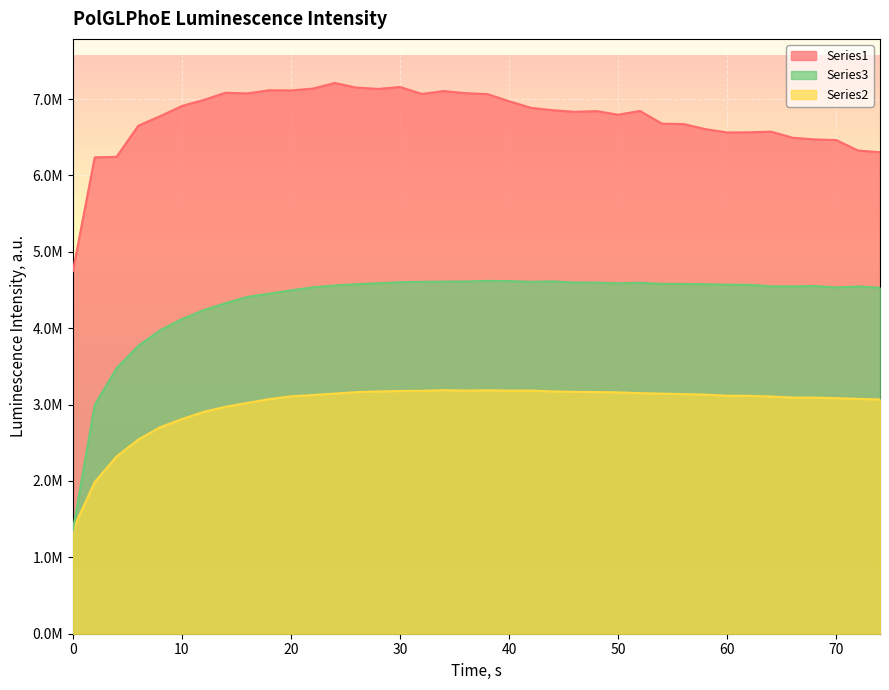

Which series has the widest spread of values?

Series3